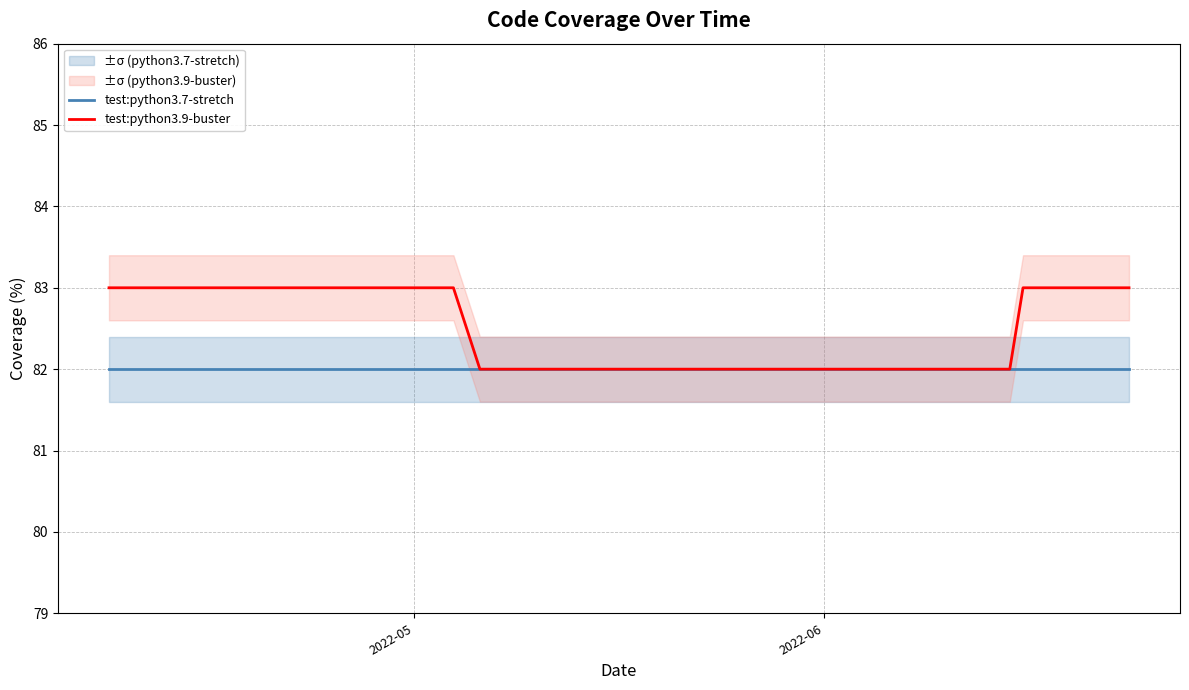

True or false: test:python3.7-stretch has more than 1 points higher than both neighbors.

False